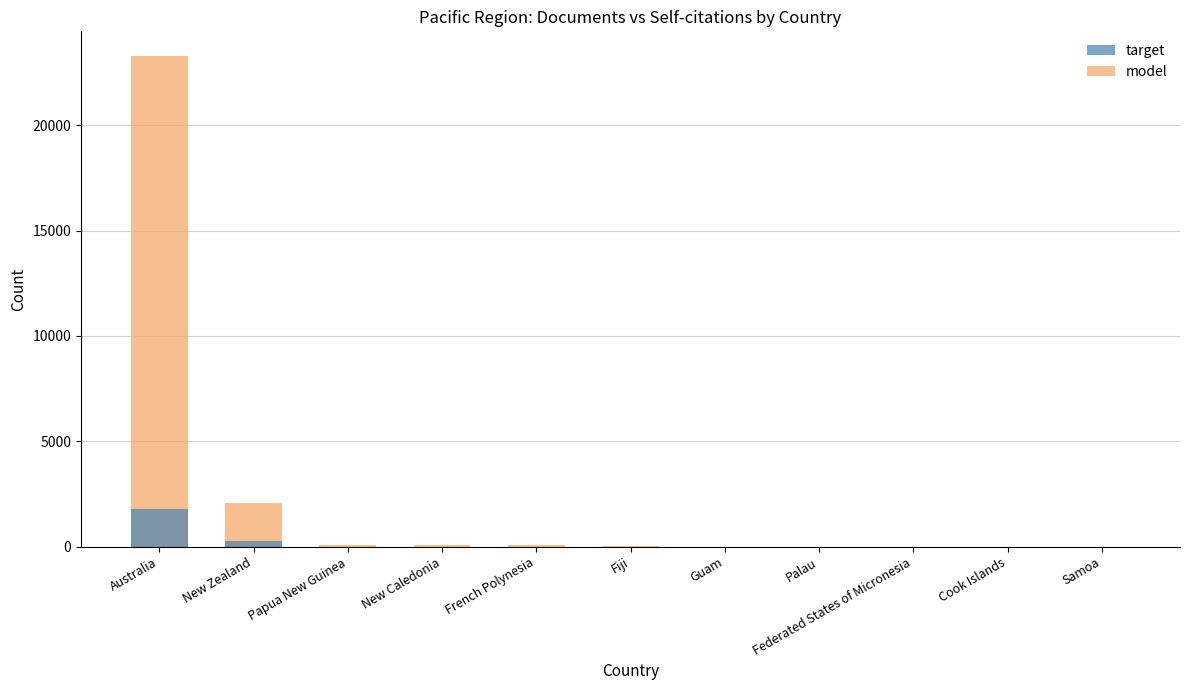

Is it true that target equals 6 at Papua New Guinea?

False